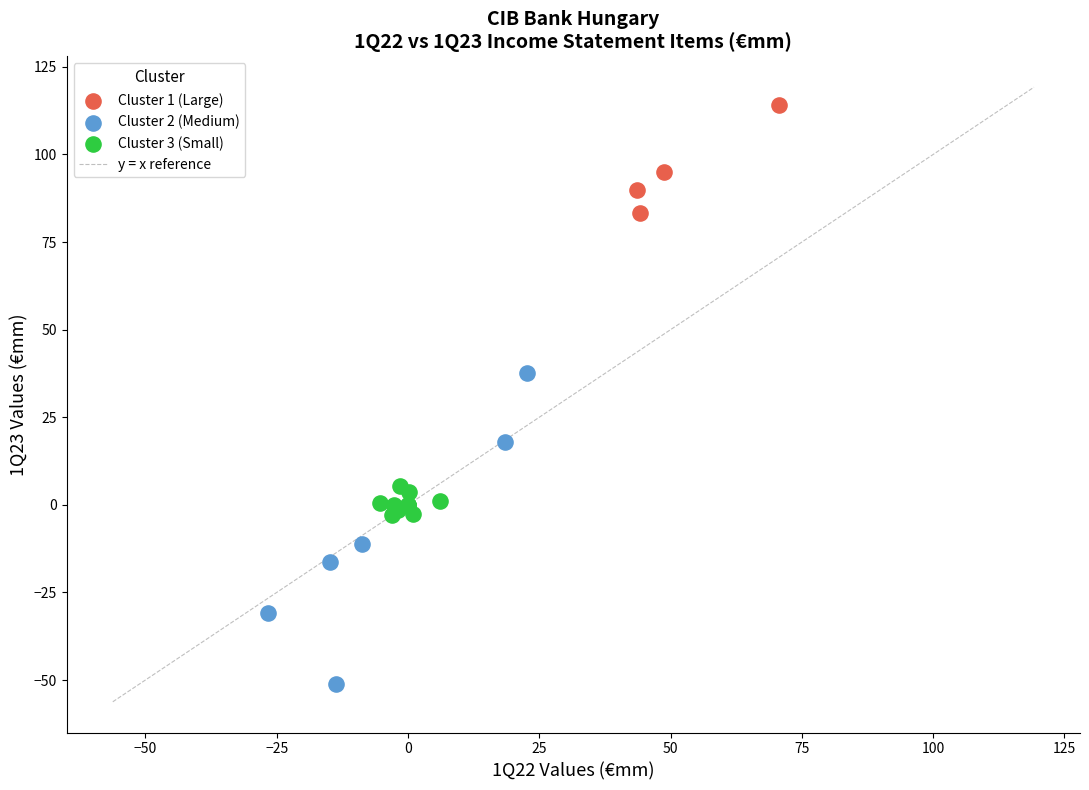

Which series has the largest Y range (max minus min)?

Cluster 2 (Medium)